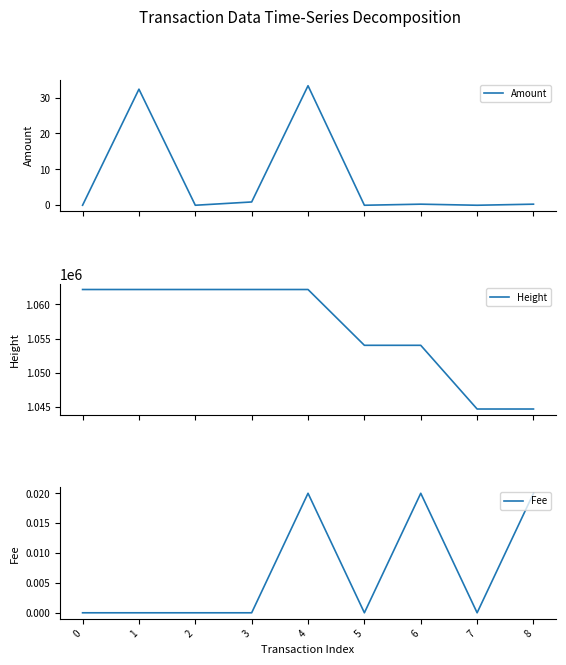

Between 1 and 8, which series saw the biggest shift?

Height